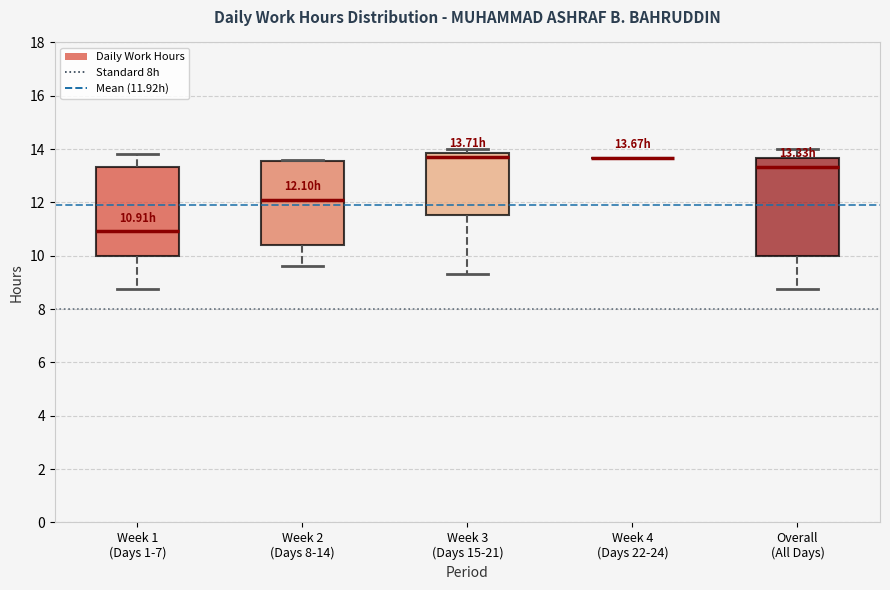

Comparing the boxes themselves (not the whiskers), which one is the tallest?

Overall (All Days)